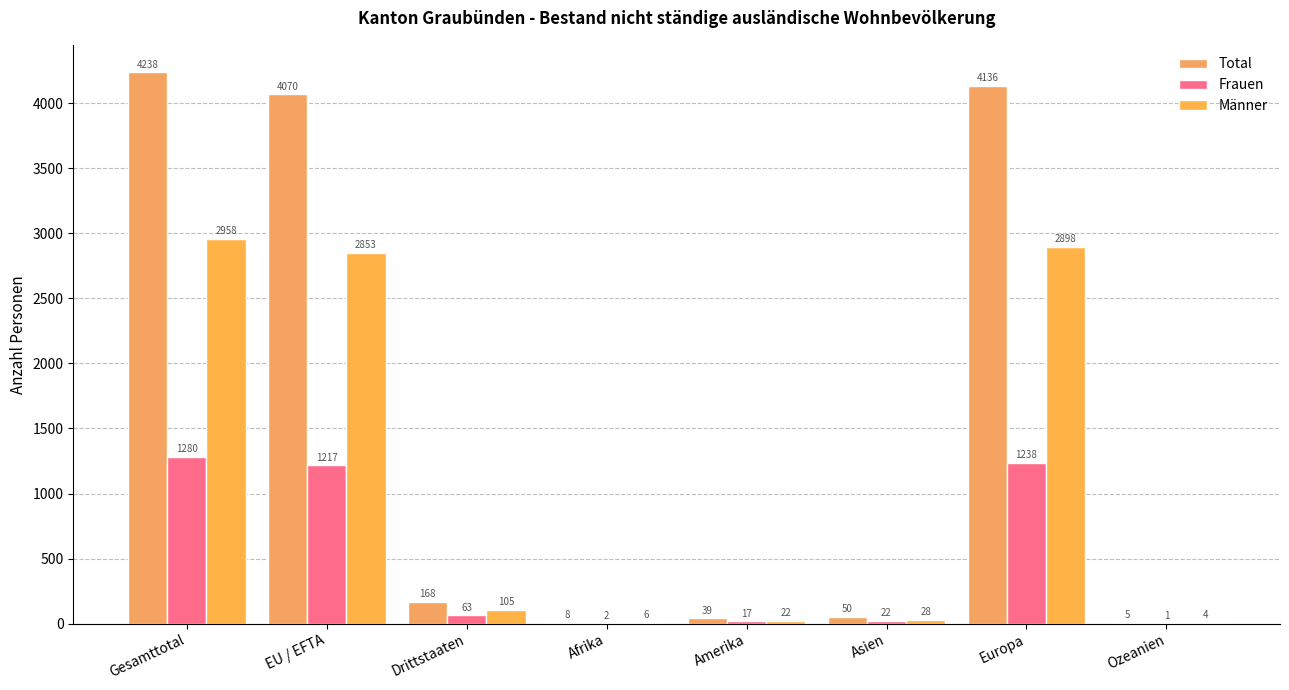

How many data points does each series have?

8